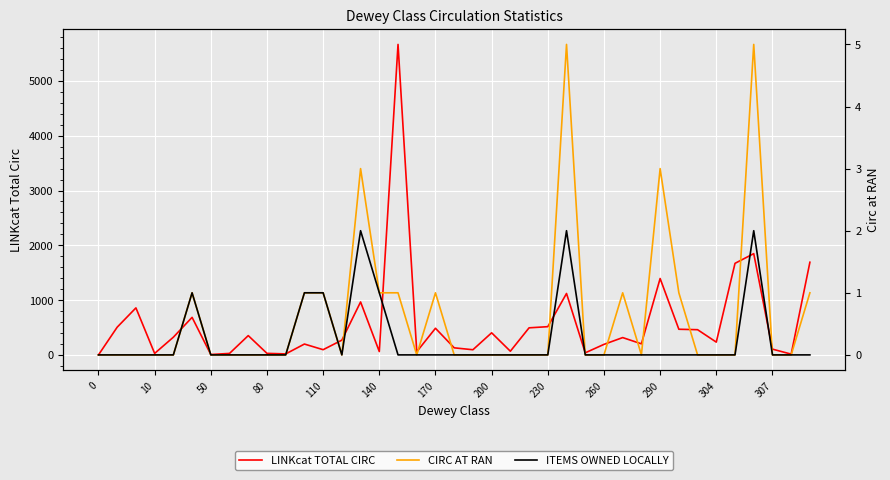

How many data points in LINKcat TOTAL CIRC are less than 269?

19